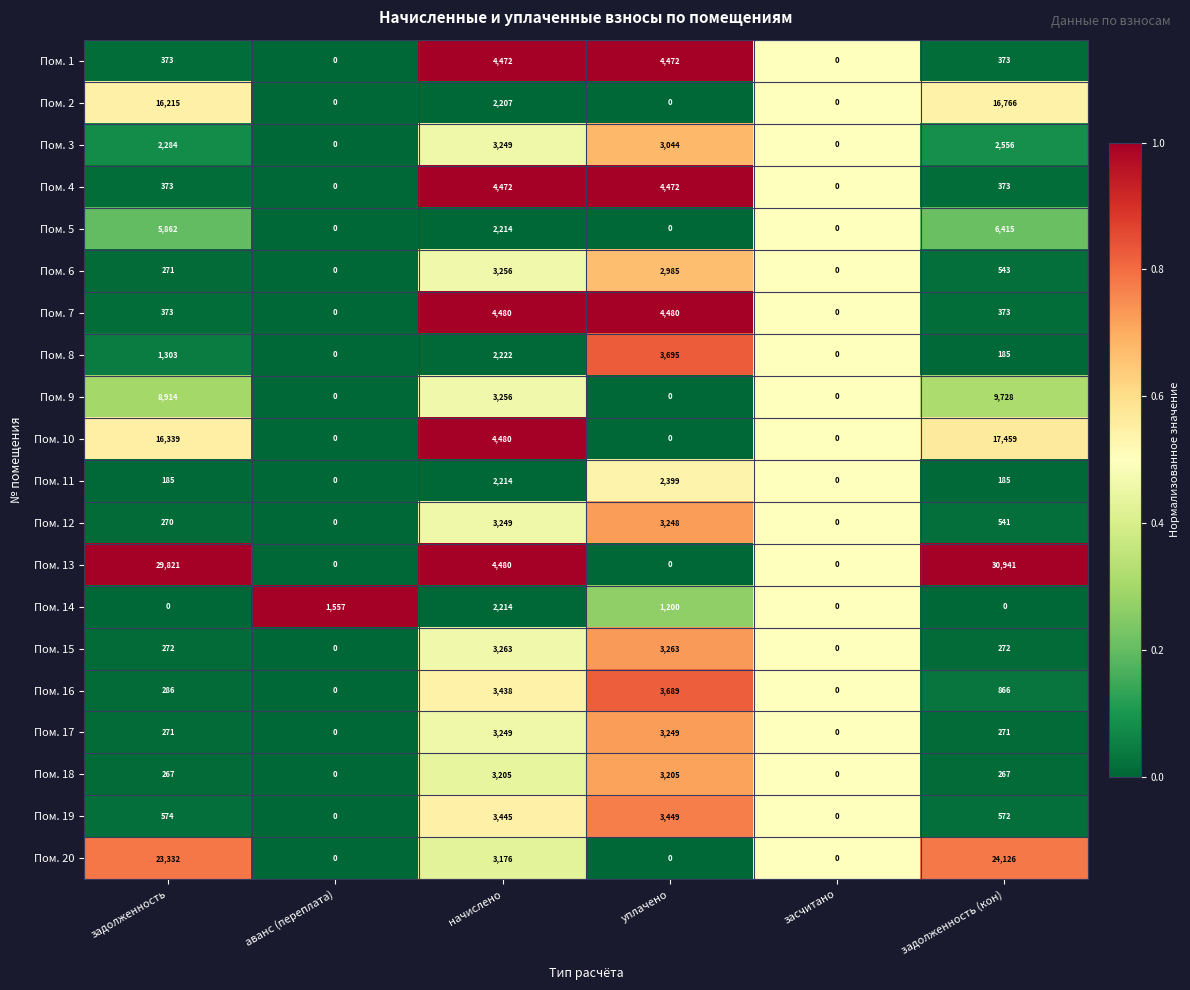

Which series has the largest range (max minus min)?

Пом. 13